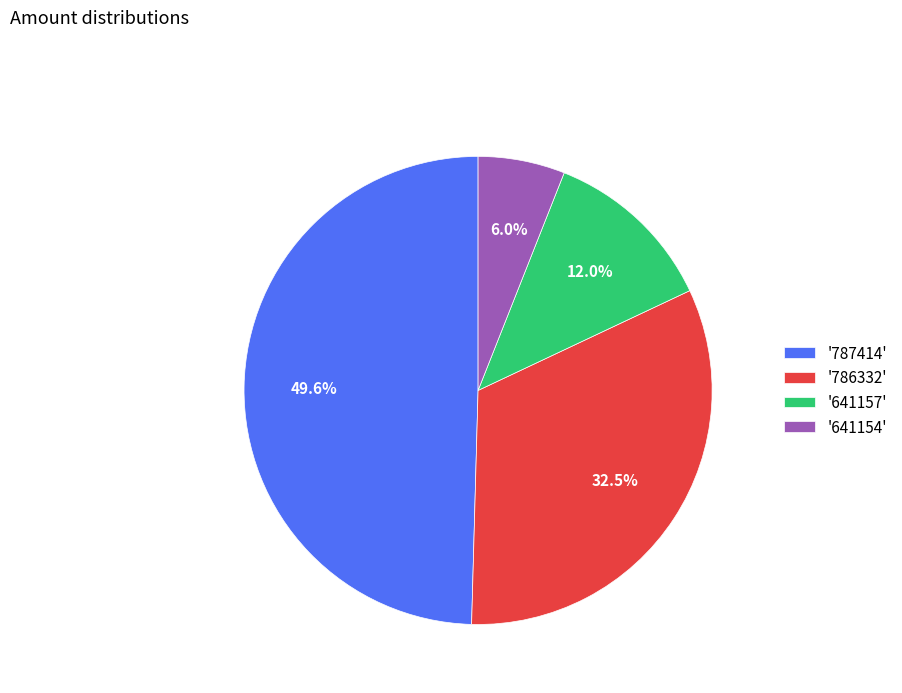

Do '641154' and '786332' together represent more than half of the pie?

No